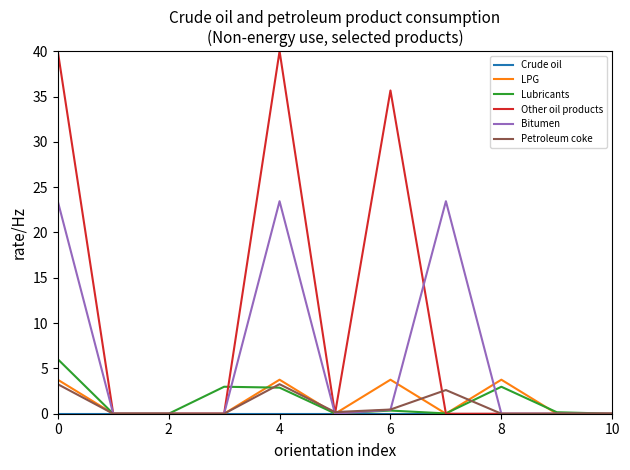

Which series has the widest spread of values?

Other oil products